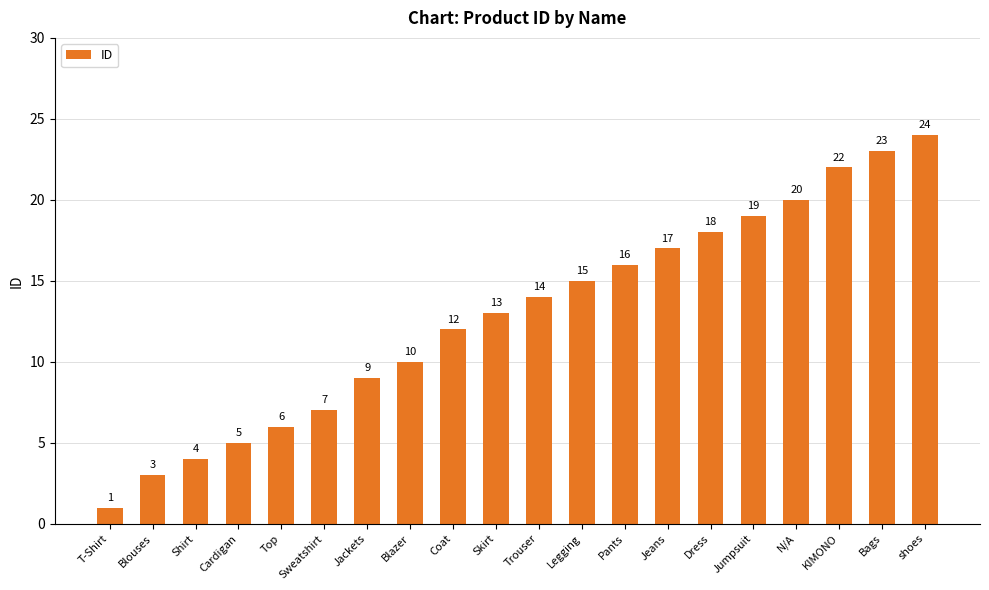

Which has a higher value, shoes or Sweatshirt?

shoes